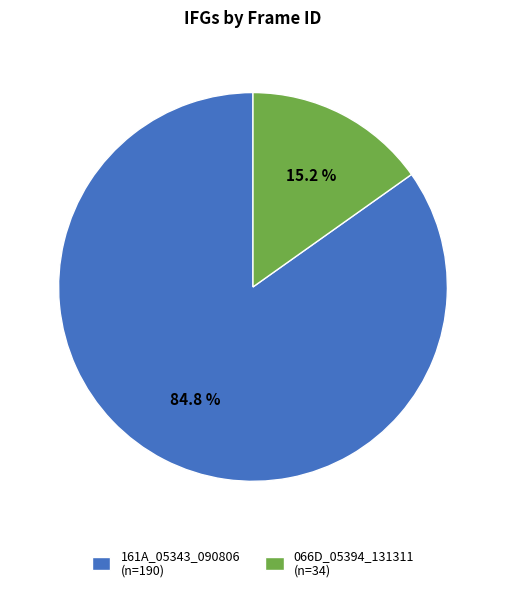

To the nearest percent, what is the difference between the largest and smallest slice percentages?

70%